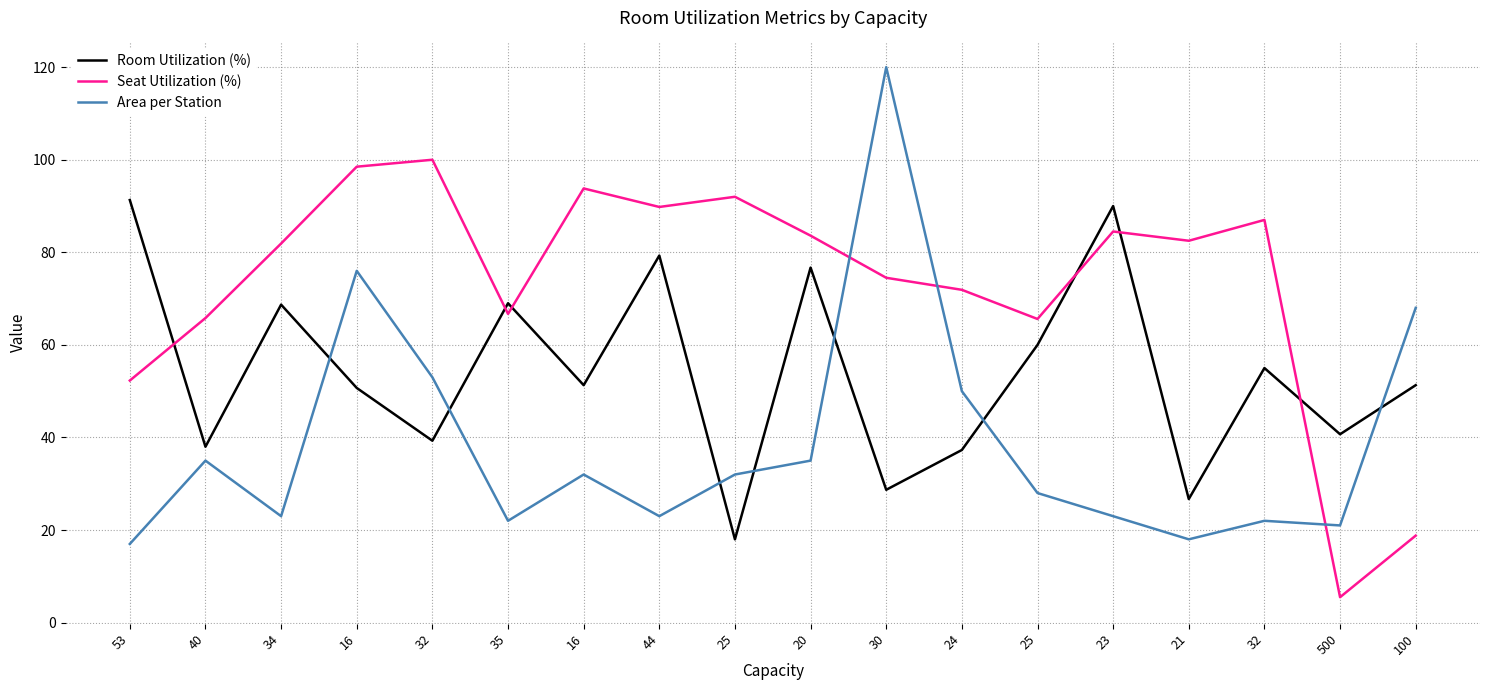

The value of Area per Station at 16 is 10.3. True or false?

False